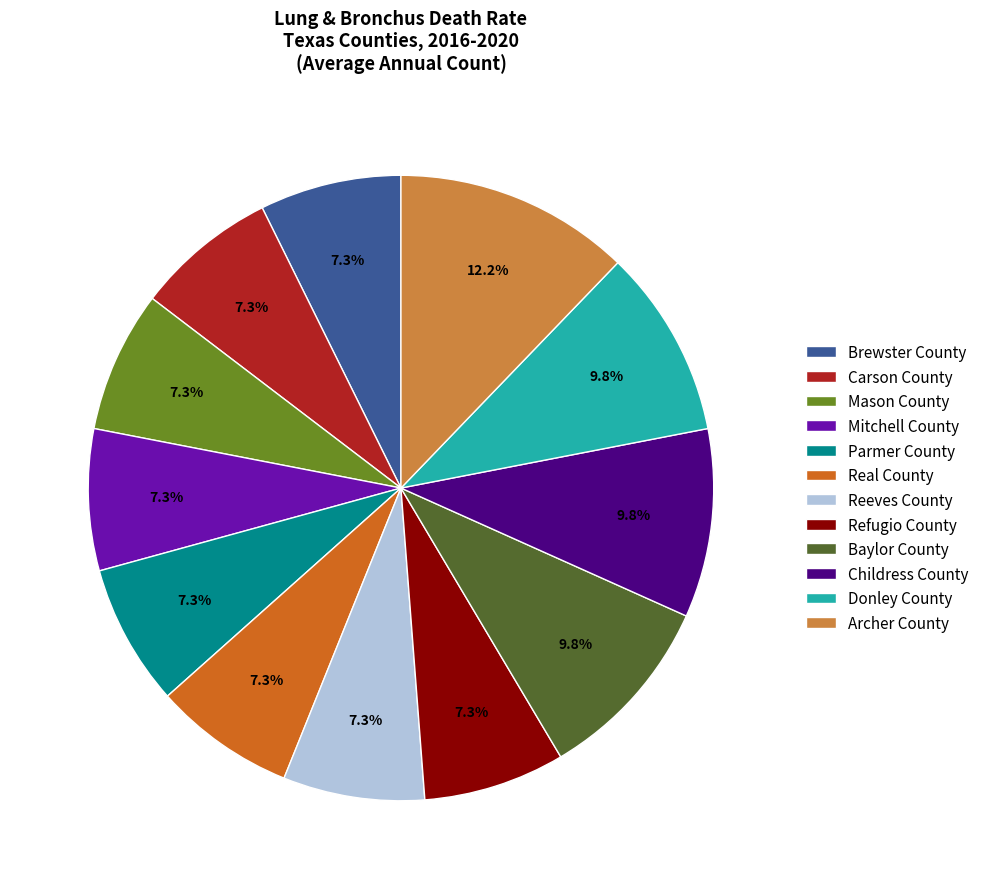

Is Parmer County the majority of the pie?

No